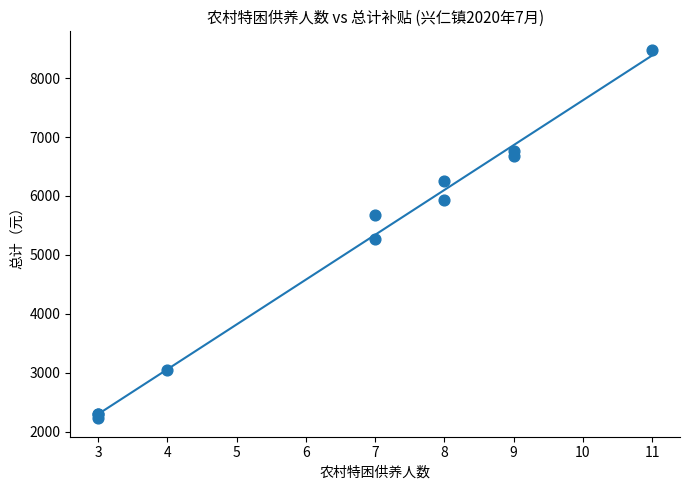

What Y value in the scatter plot is closest to 5354?

5274